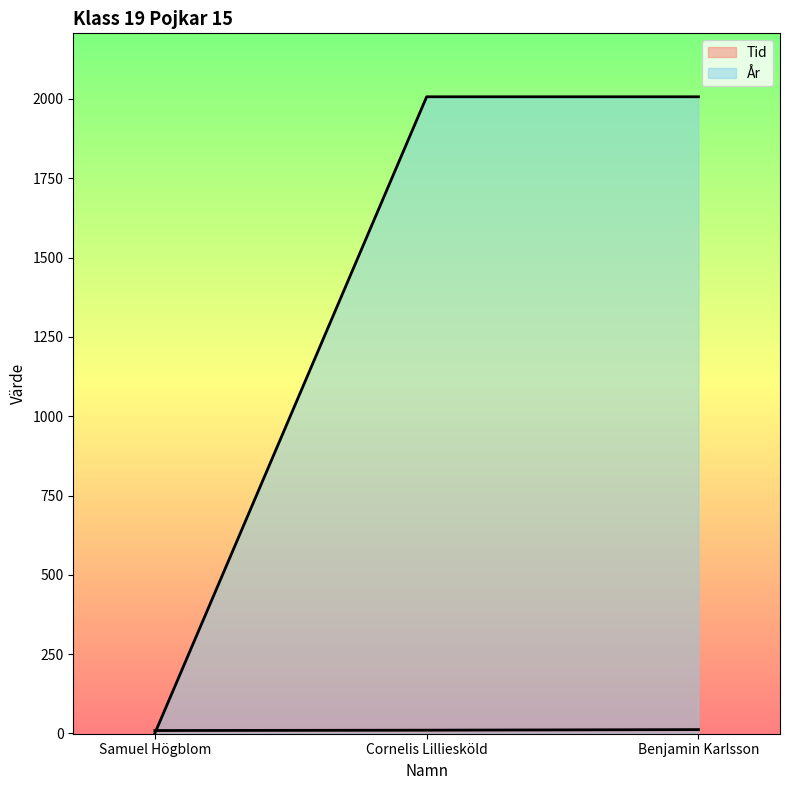

Reading left to right, extract all data points from this chart.

Tid: 9.1	10.2	12.0
År: 0.0	2007.0	2007.0